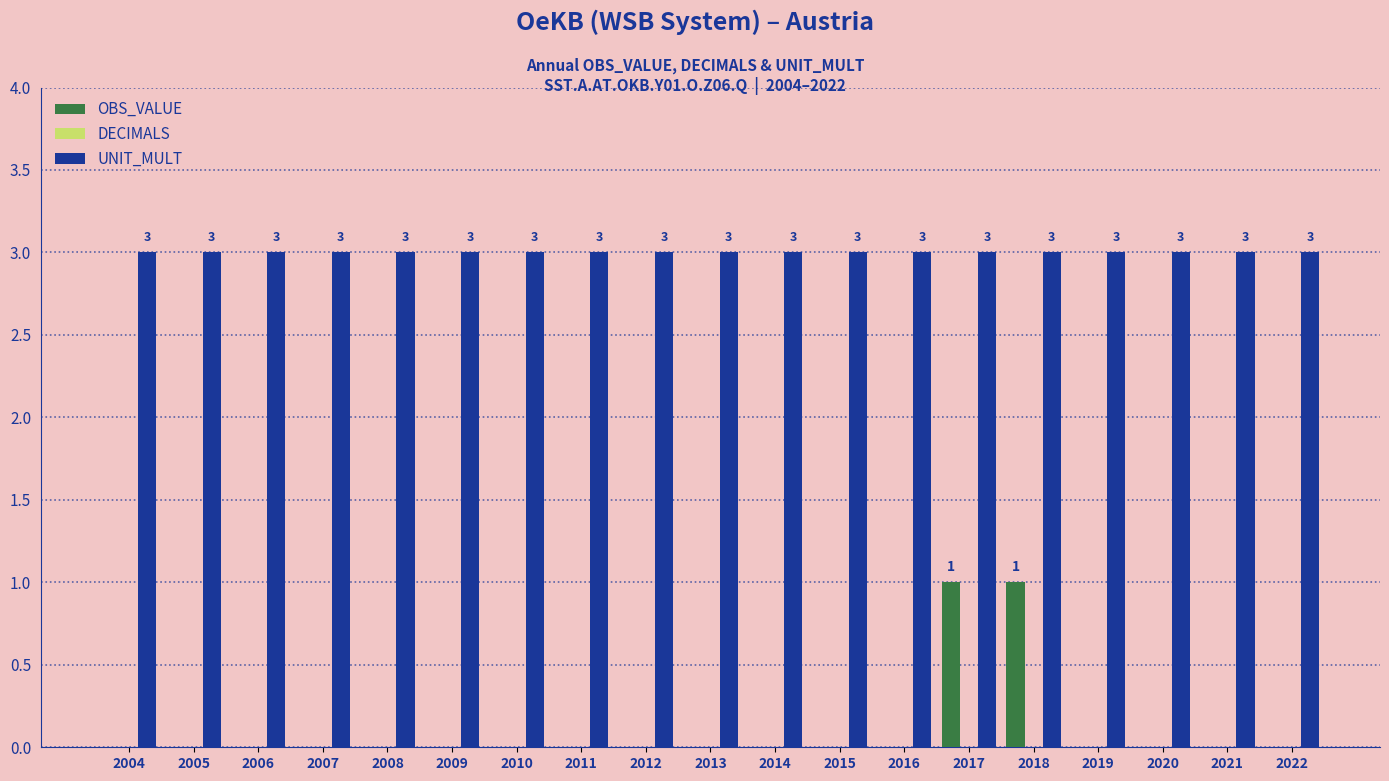

How many groups of bars are there?

19